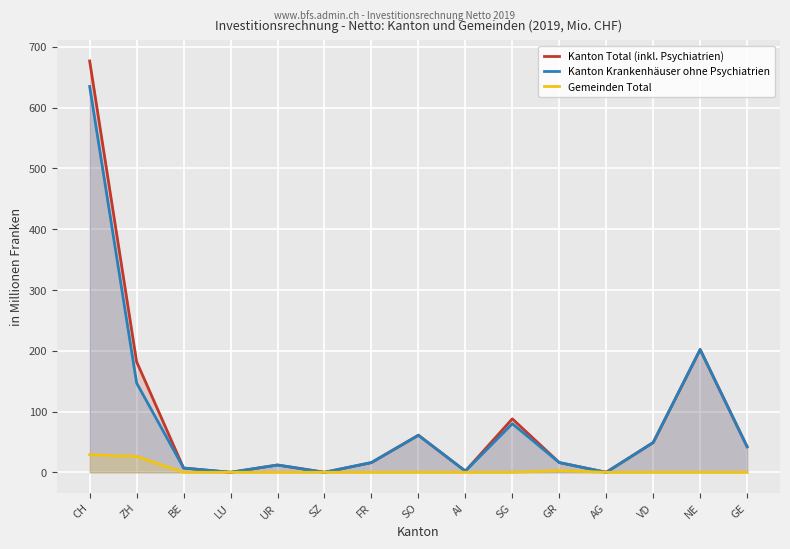

Reading left to right, list all the values displayed in this chart.

Kanton Total: CH=677	ZH=182	BE=7	LU=0	UR=12	SZ=0	FR=16	SO=61	AI=2	SG=88	GR=16	AG=0	VD=49	NE=202	GE=42
Kanton Krankenhäuser ohne Psychiatrien: CH=635	ZH=147	BE=7	LU=0	UR=12	SZ=0	FR=16	SO=61	AI=2	SG=80	GR=16	AG=0	VD=49	NE=202	GE=42
Gemeinden Total: CH=29	ZH=26	BE=0	LU=0	UR=0	SZ=0	FR=0	SO=0	AI=0	SG=0	GR=3	AG=0	VD=0	NE=0	GE=0